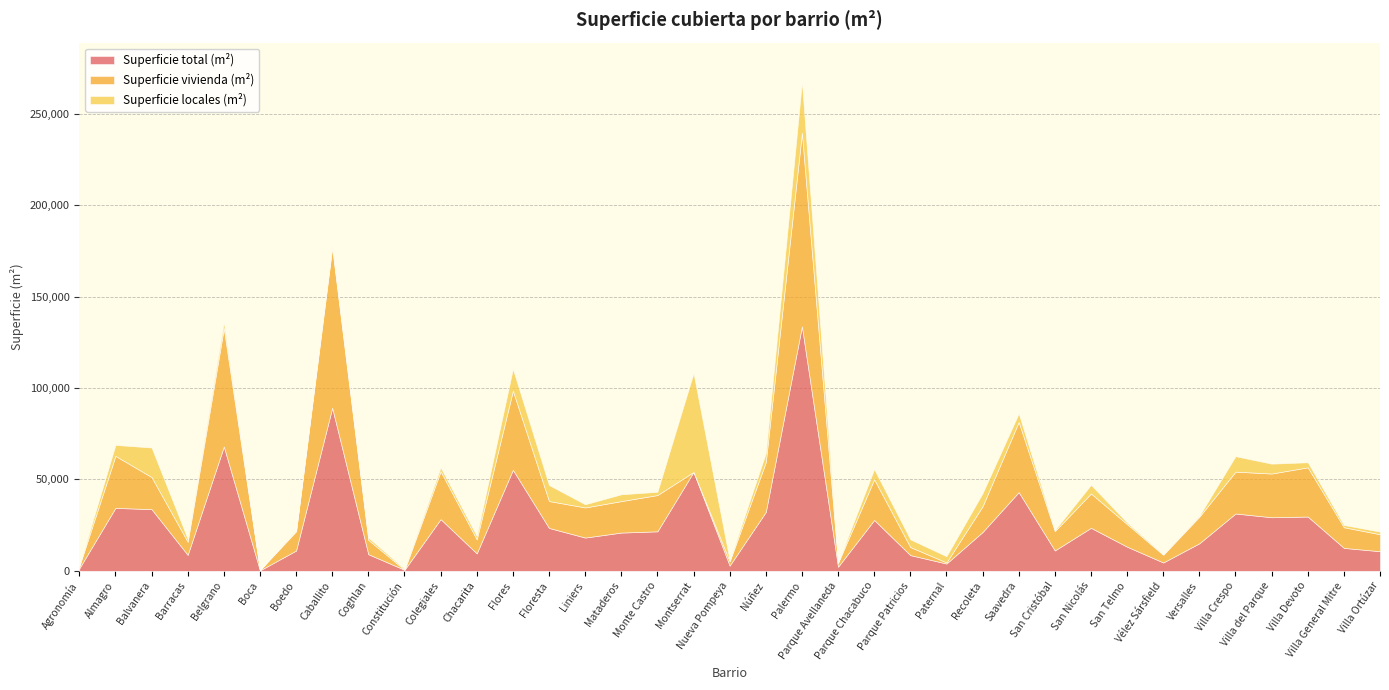

Which category has the highest value in the Superficie locales (m²) series?

Montserrat